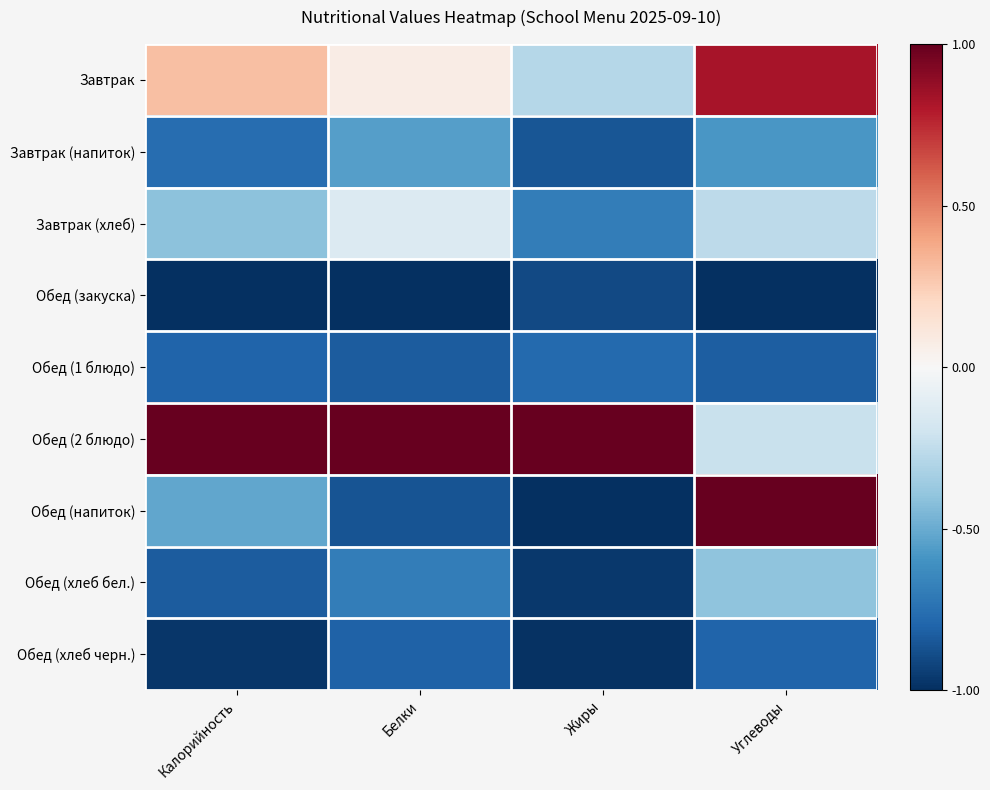

Which label corresponds to the smallest value in the chart?

Калорийность